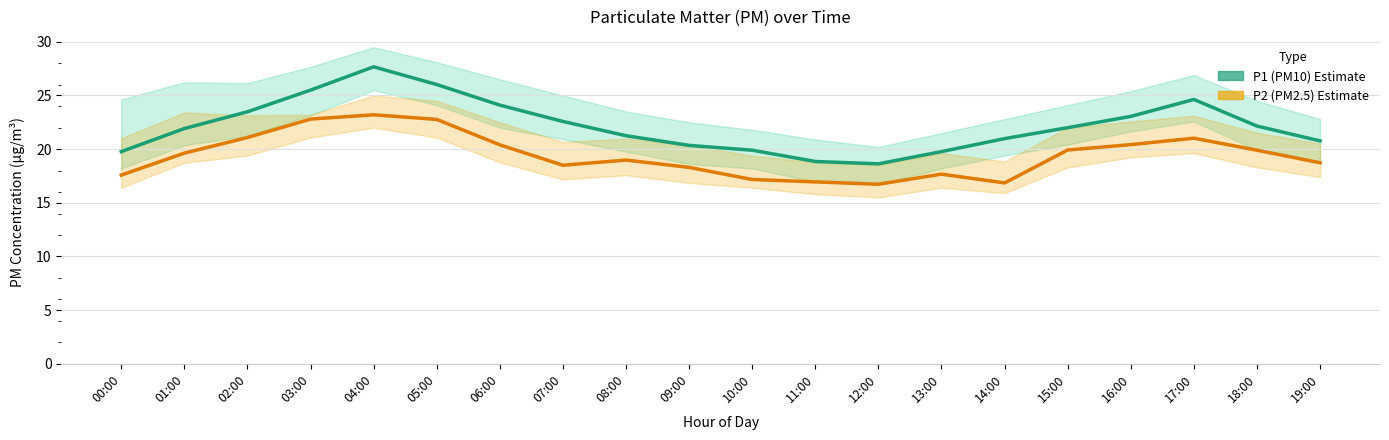

What is the difference between the maximum and minimum values in the P2 (PM2.5) series?

6.5